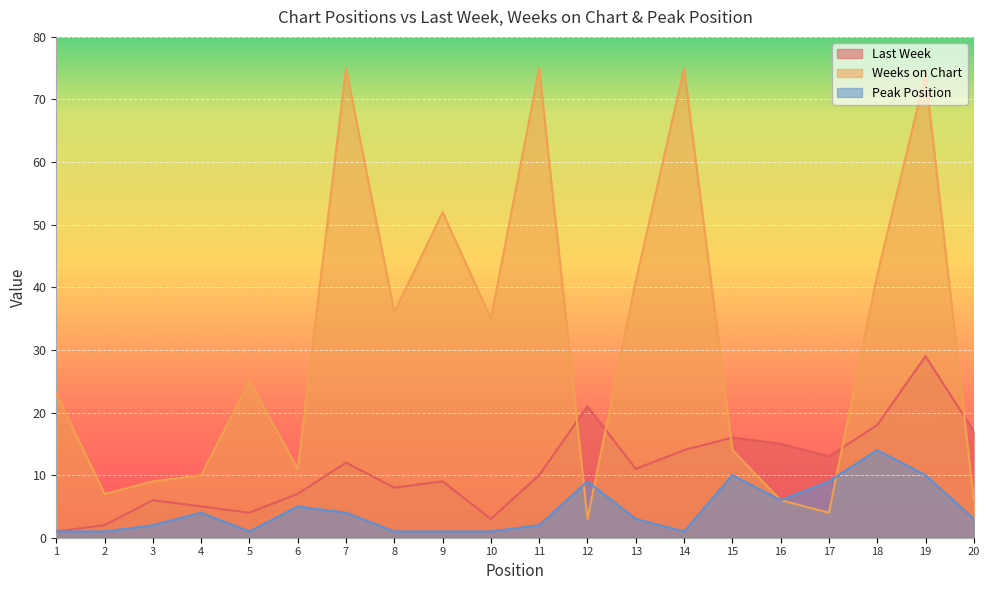

What are all the series names shown in the legend?

Last Week, Weeks on Chart, Peak Position